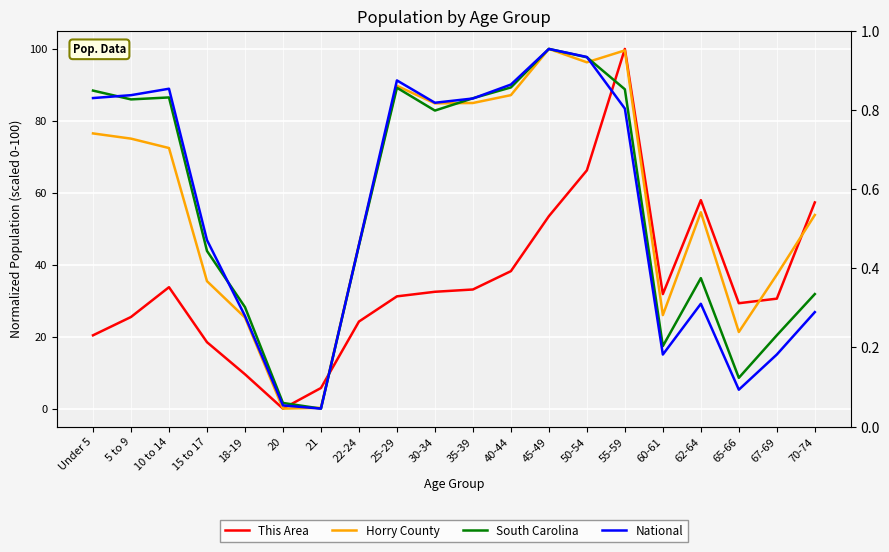

At which label does This Area reach its peak?

55-59